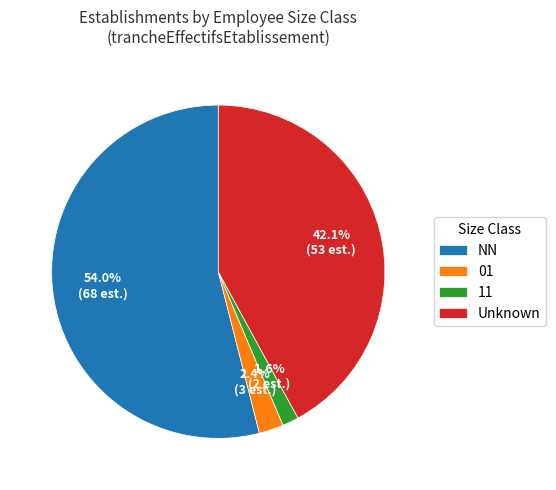

Rank the categories by value from lowest to highest.

11, 01, Unknown, NN